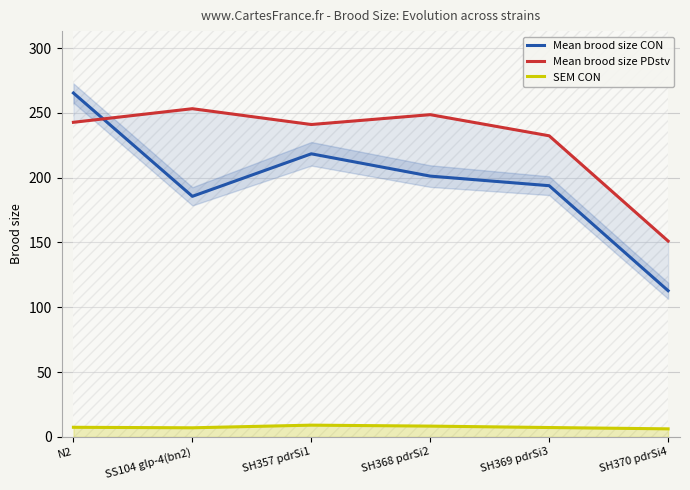

True or false: SEM CON and Mean brood size CON intersect in this chart.

False